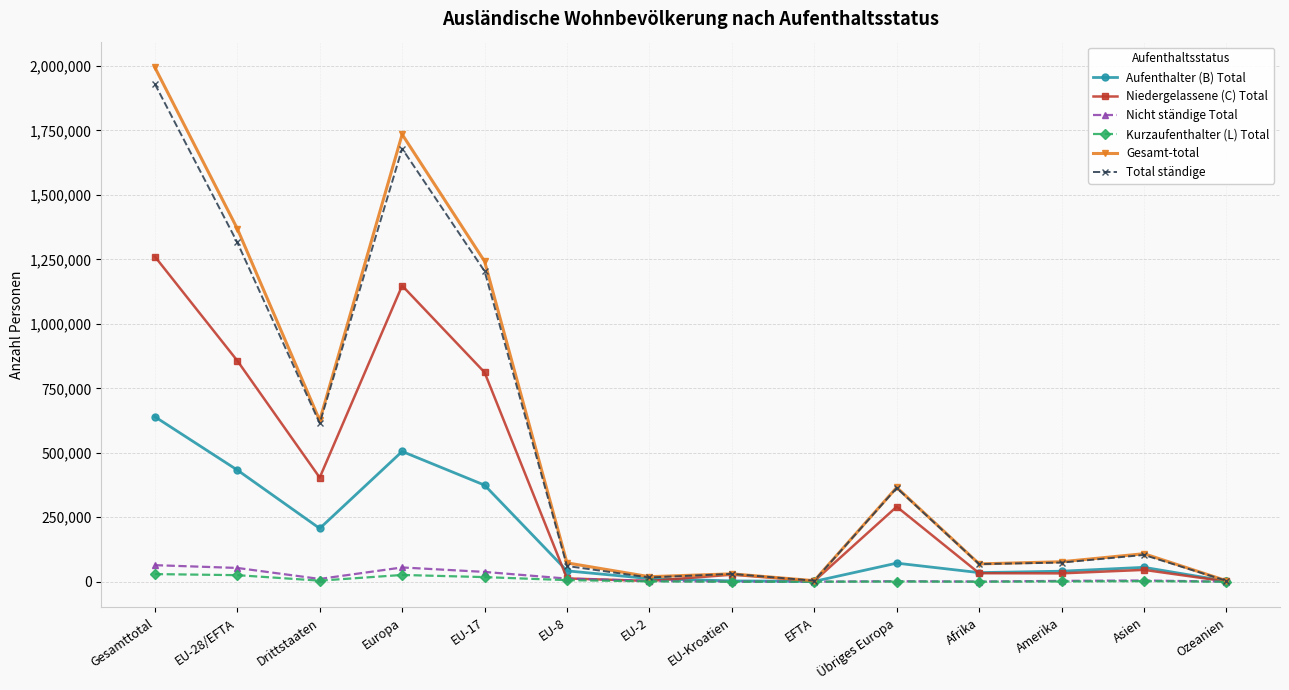

How many categories are shown in the chart?

14